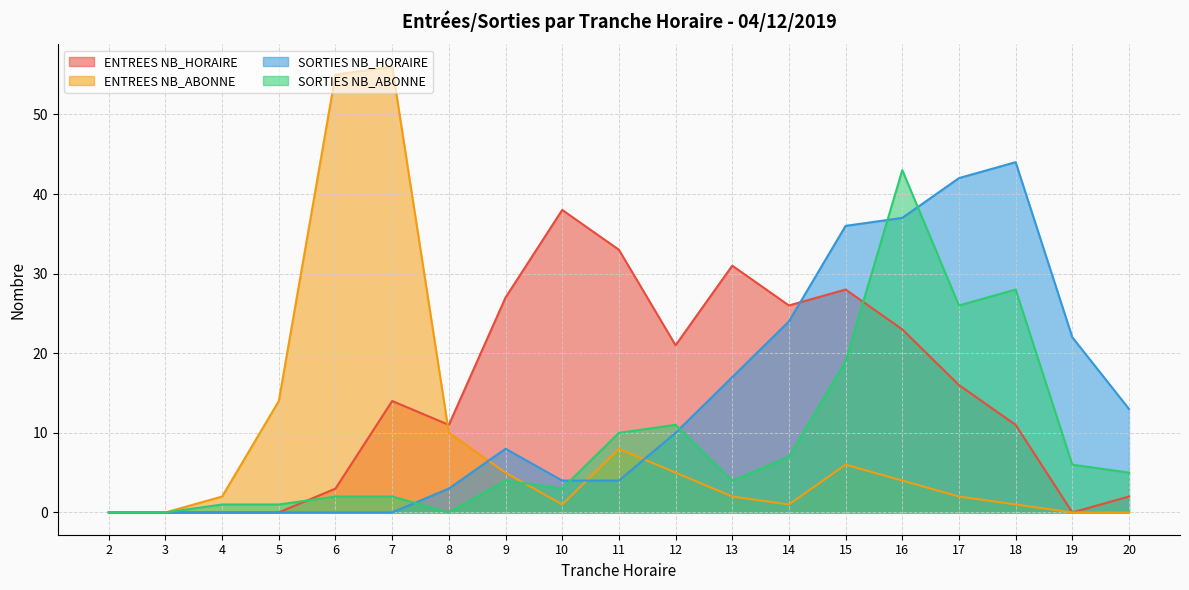

At which category does SORTIES NB_ABONNE reach its first local valley?

8